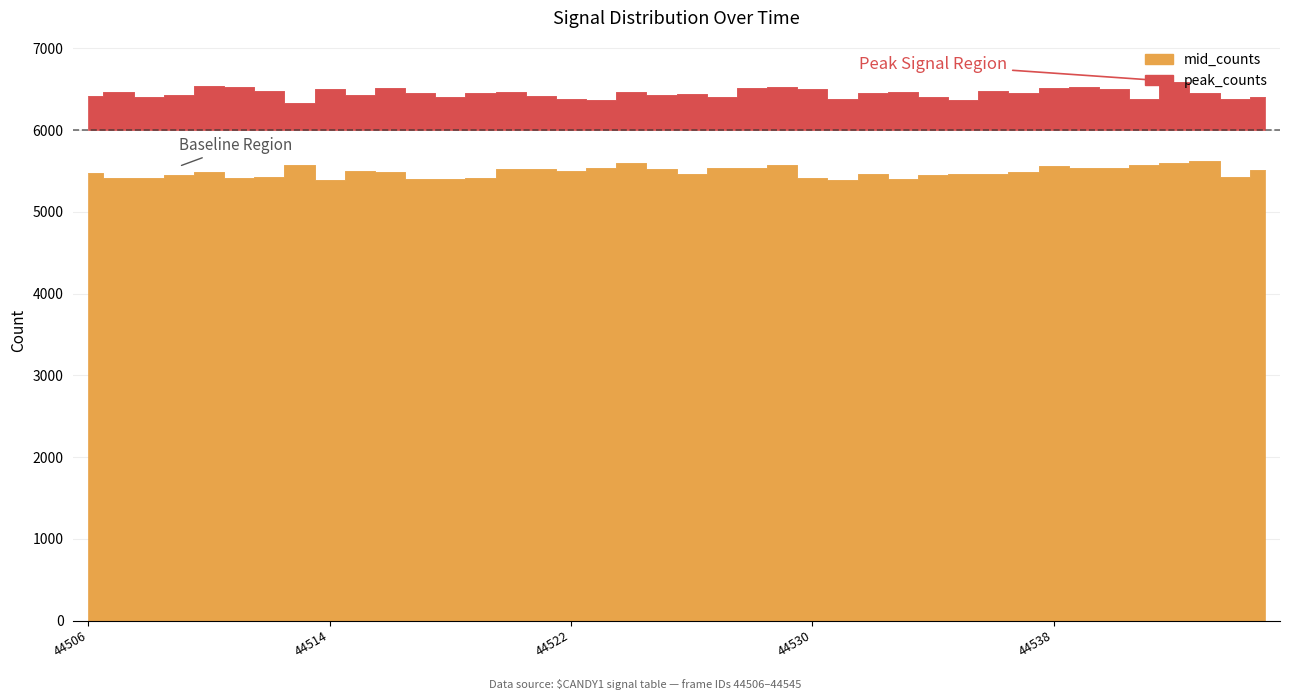

What is the maximum value for peak_counts?

6593